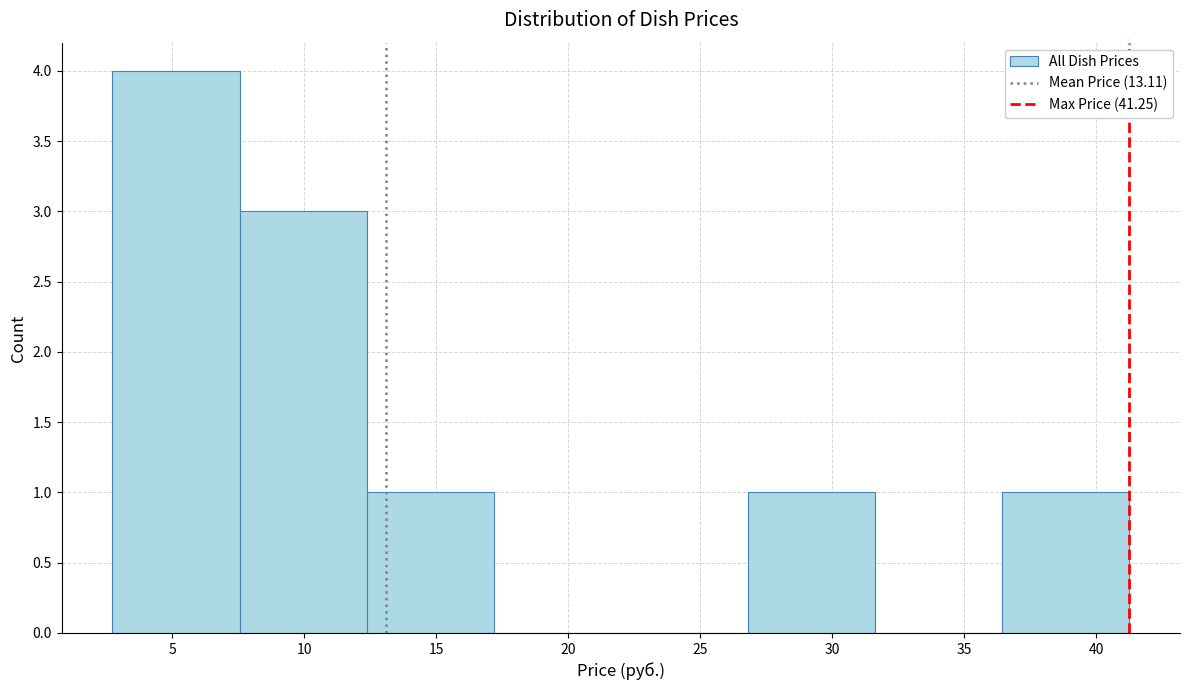

Reading left to right, list every bar in this chart as the range it spans on the x-axis followed by its height. Neither the bar edges nor the heights are printed on the chart, so give them approximately, as read against the axes.

2.5 to 7.5: 4
7.5 to 12.5: 3
12.5 to 17.0: 1
17.0 to 22.0: 0
22.0 to 27.0: 0
27.0 to 31.5: 1
31.5 to 36.5: 0
36.5 to 41.5: 1